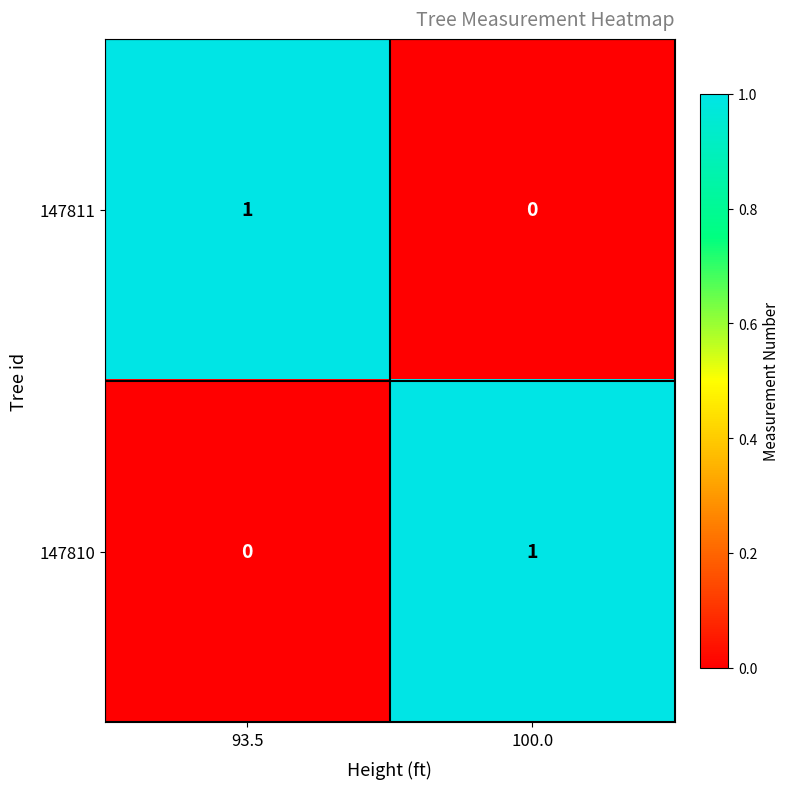

What is the total value across all series at 100.0?

1